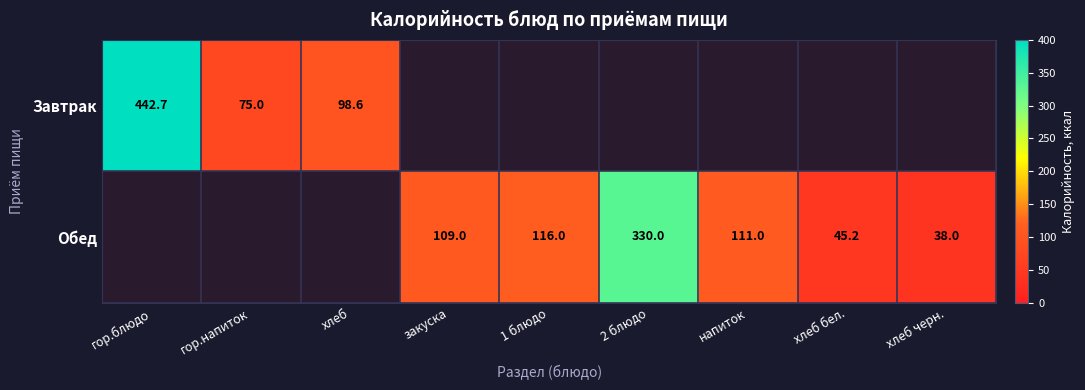

Is it true that Обед equals 146.4 at закуска?

False